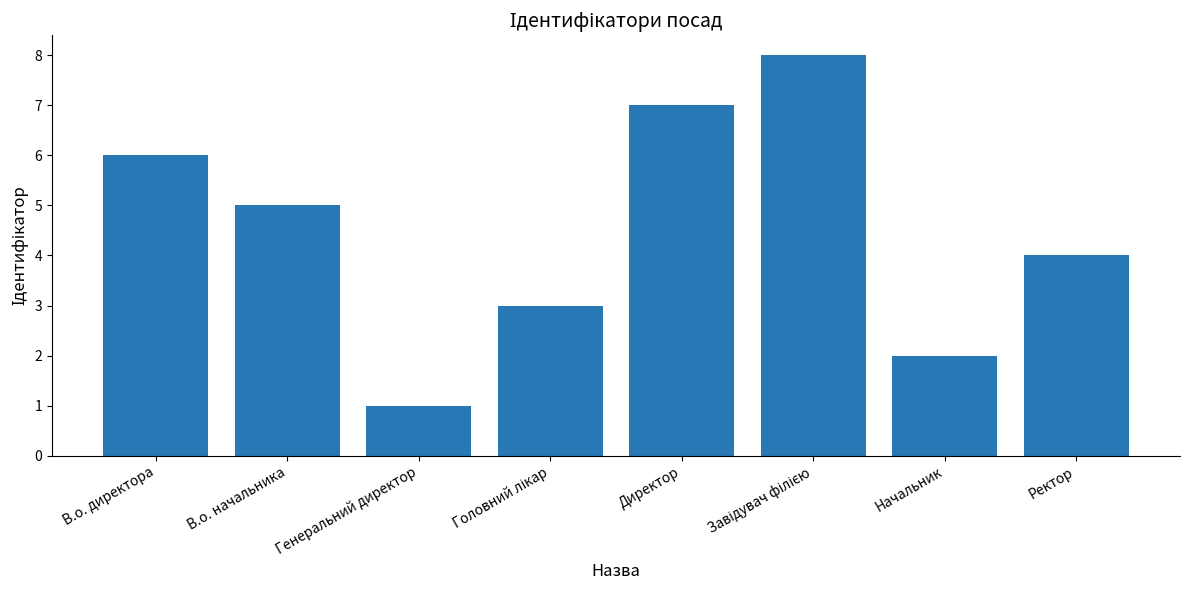

What is the label of the 2nd bar from the right?

Начальник